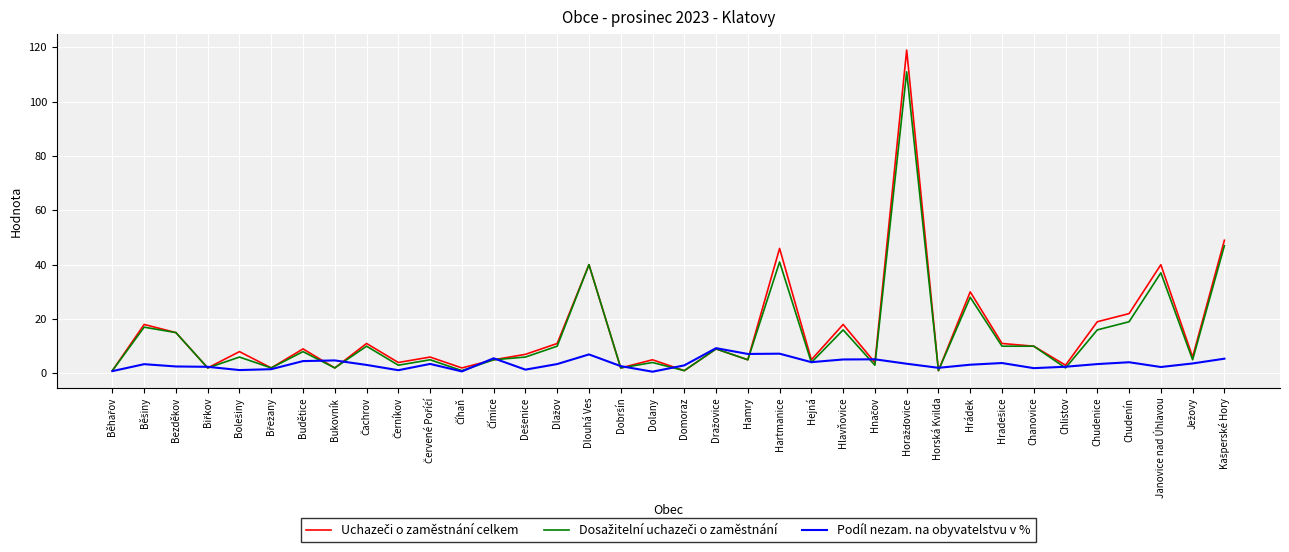

Does the chart display data point markers on the line(s)?

No